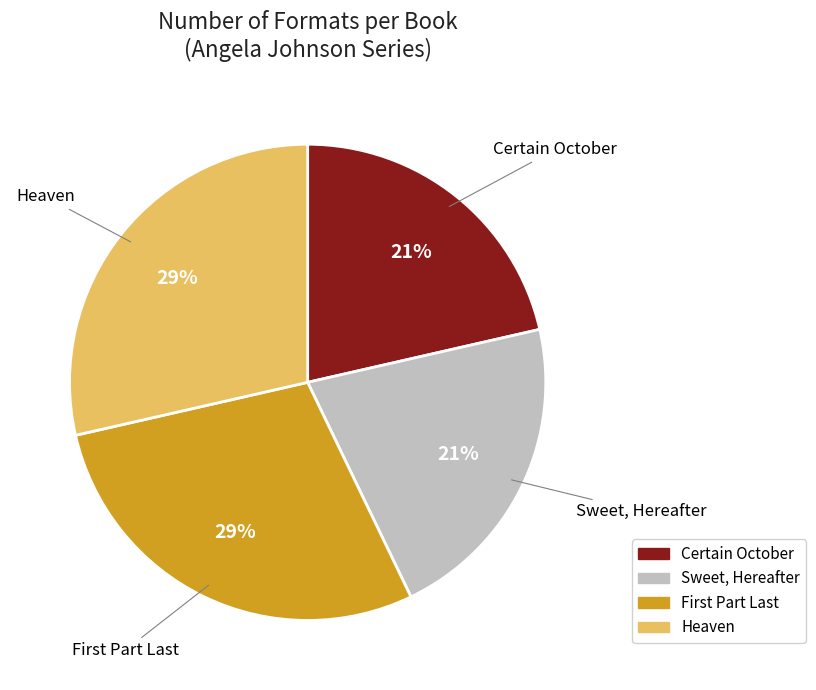

What is the ratio of the value at Sweet, Hereafter to the value at Certain October?

1.0